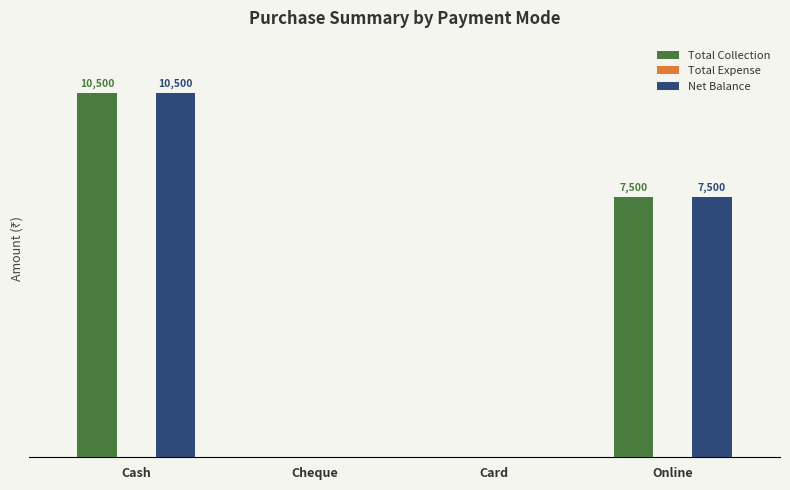

Where is Total Collection nearest to the value 5250?

Online